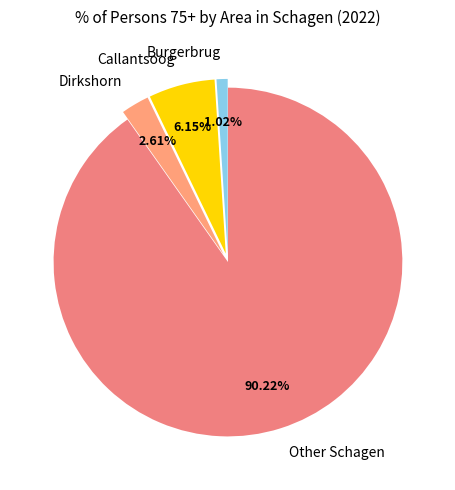

What is the largest slice in the pie chart?

Other Schagen